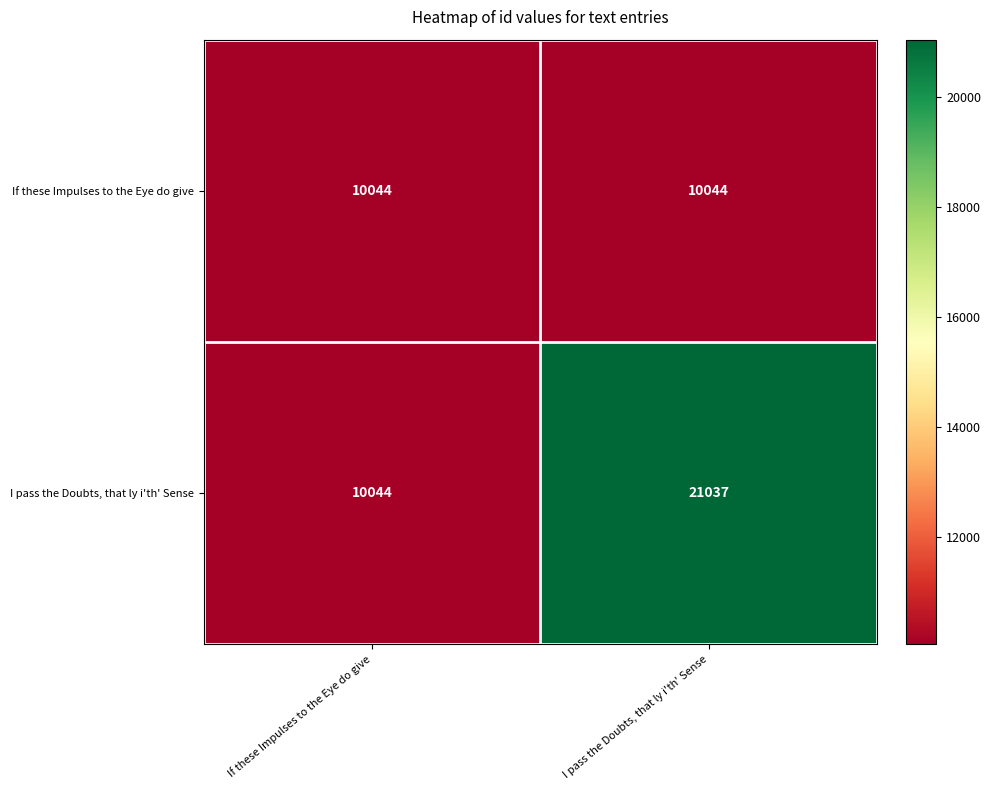

The value of I pass the Doubts, that ly i'th' Sense at I pass the Doubts, that ly i'th' Sense is 21037. True or false?

True